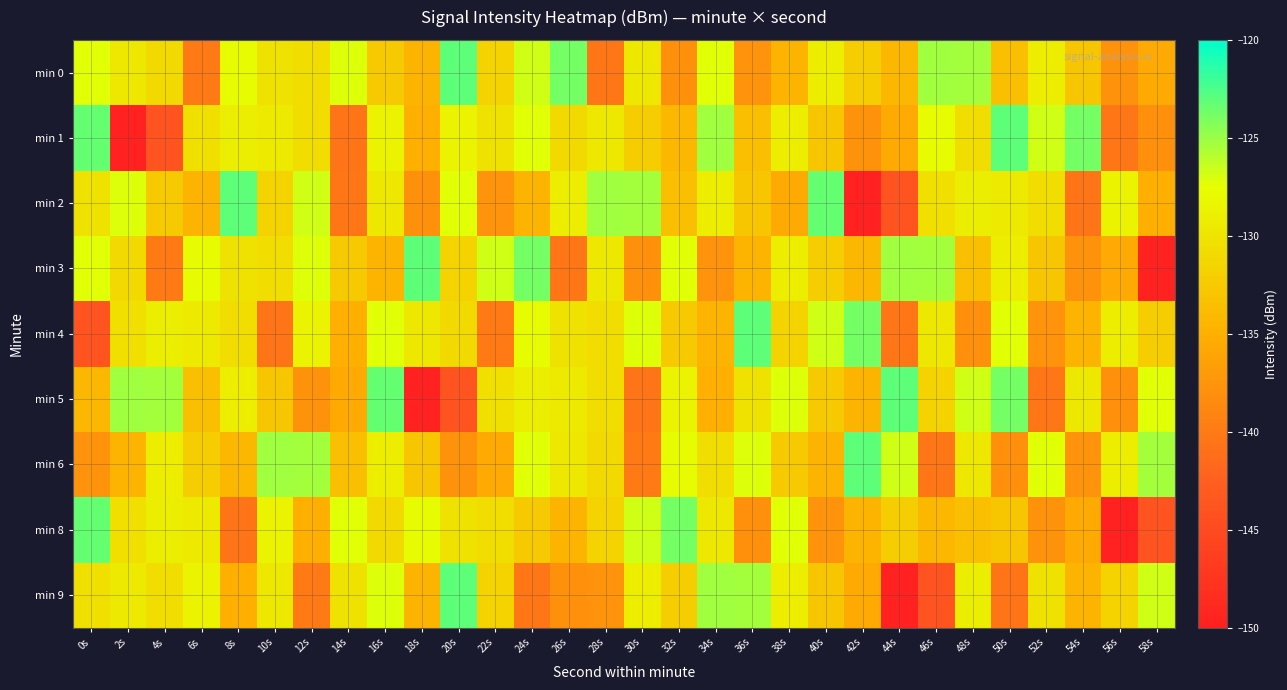

Which series has the largest total across all categories?

min 0